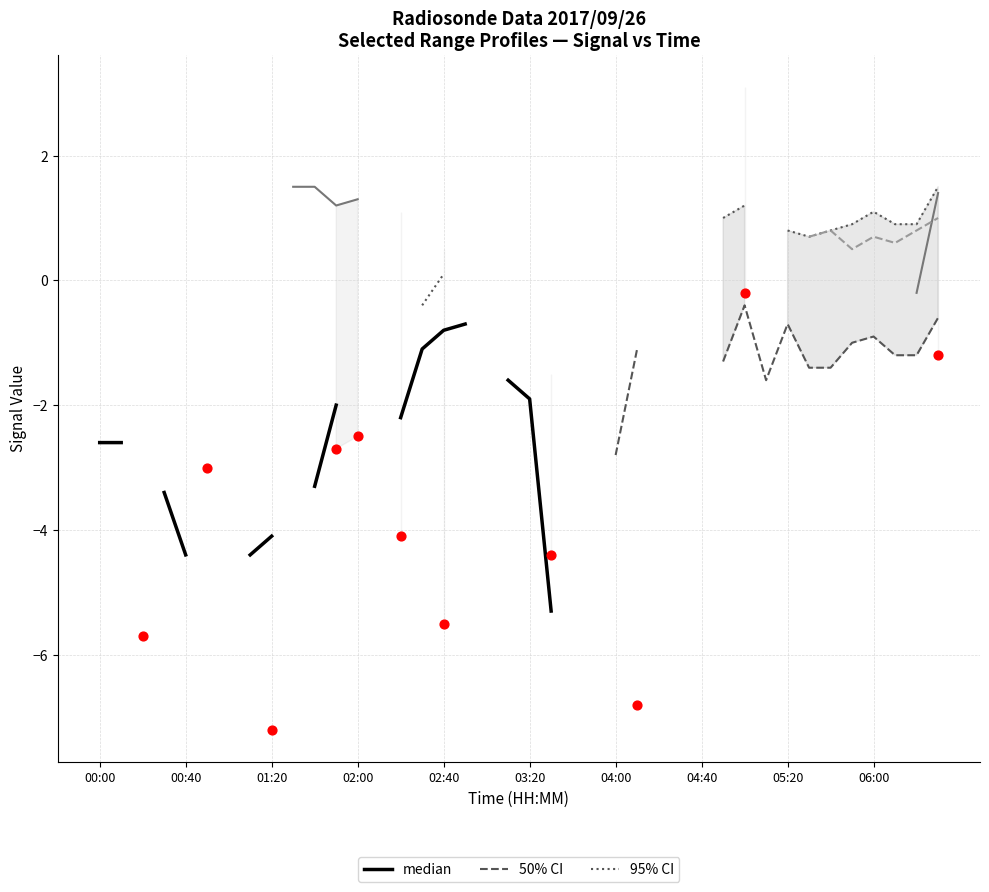

Which series reaches the maximum Y coordinate?

median